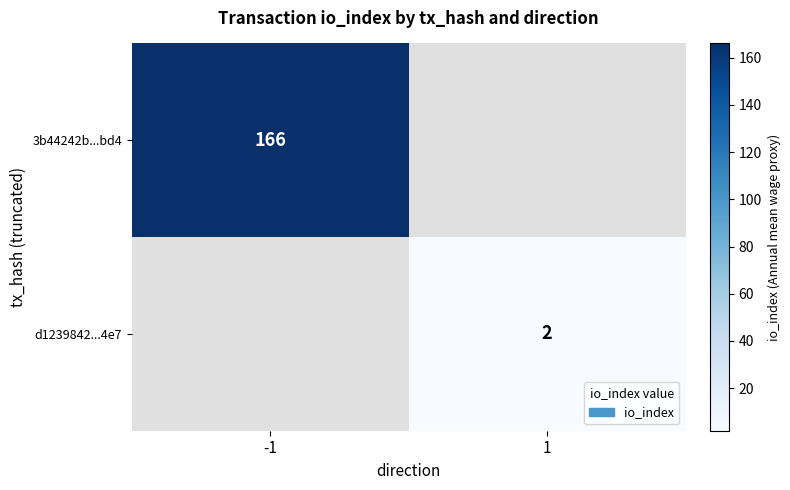

True or false: 3b44242b...bd4 has a value of 63 at -1.

False